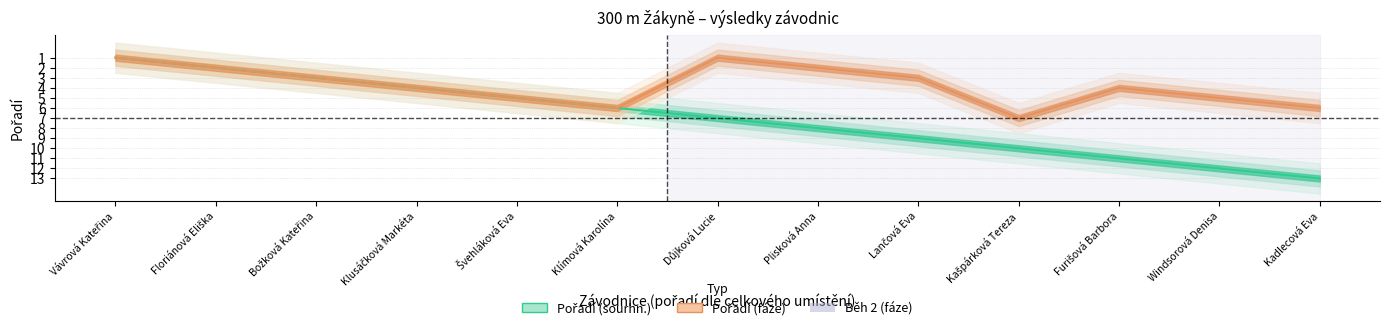

At which label does Pořadí (fáze) first exceed 4?

Švehláková Eva